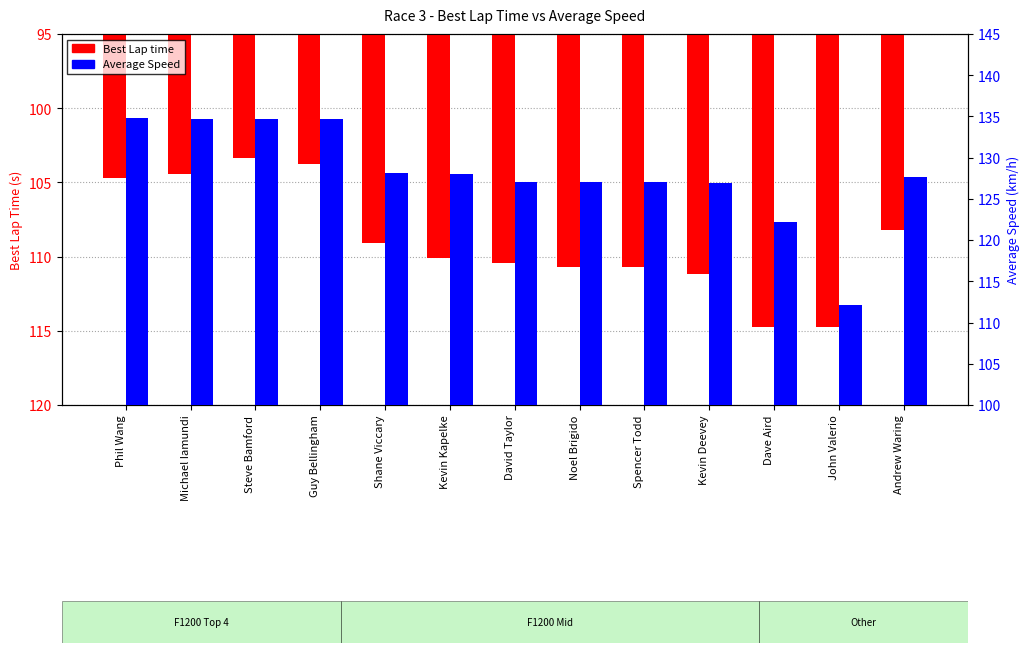

True or false: Best Lap time has a value of 23.3 at David Taylor.

False